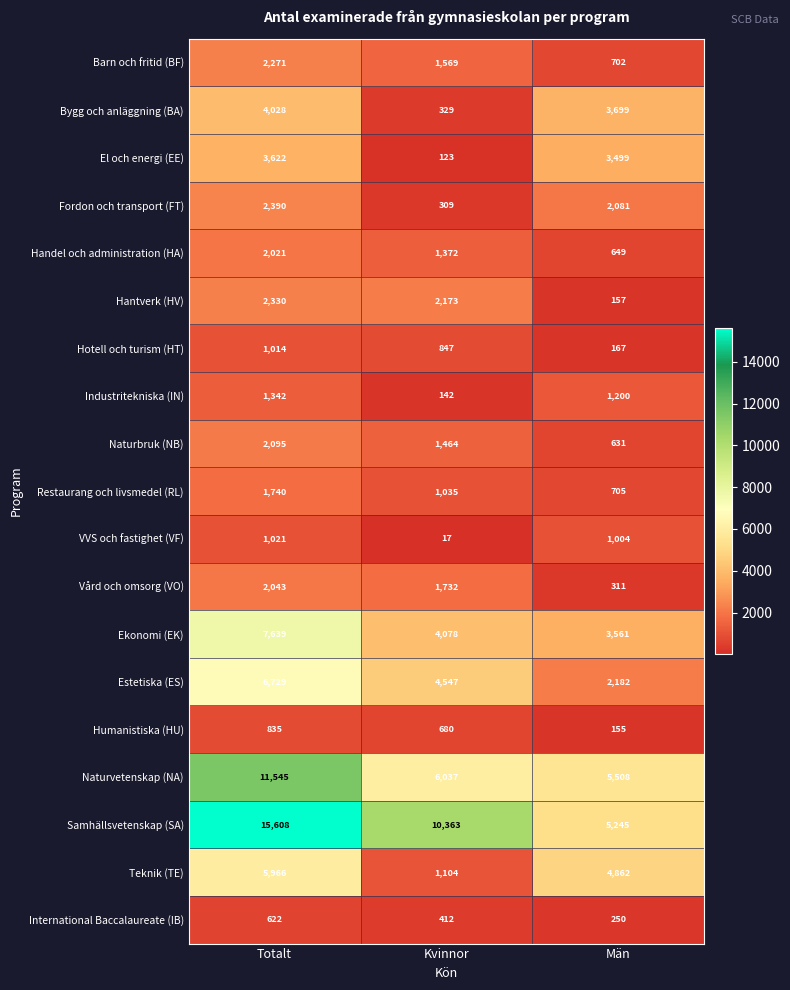

What is the difference between the Teknik (TE) values at Kvinnor and Totalt?

4862